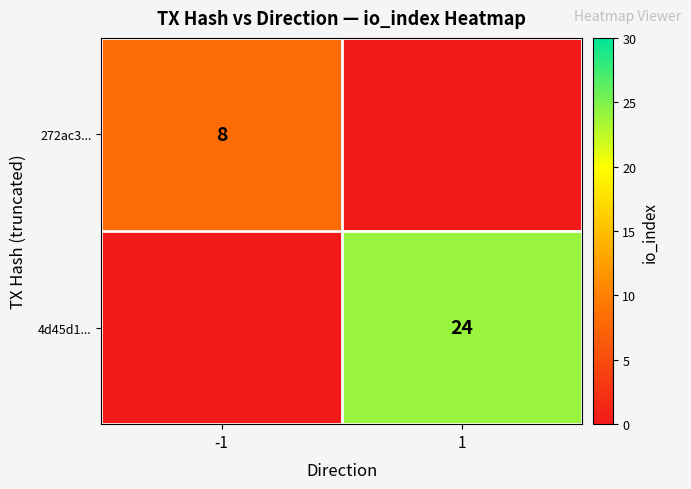

Count the number of categories in the chart.

2